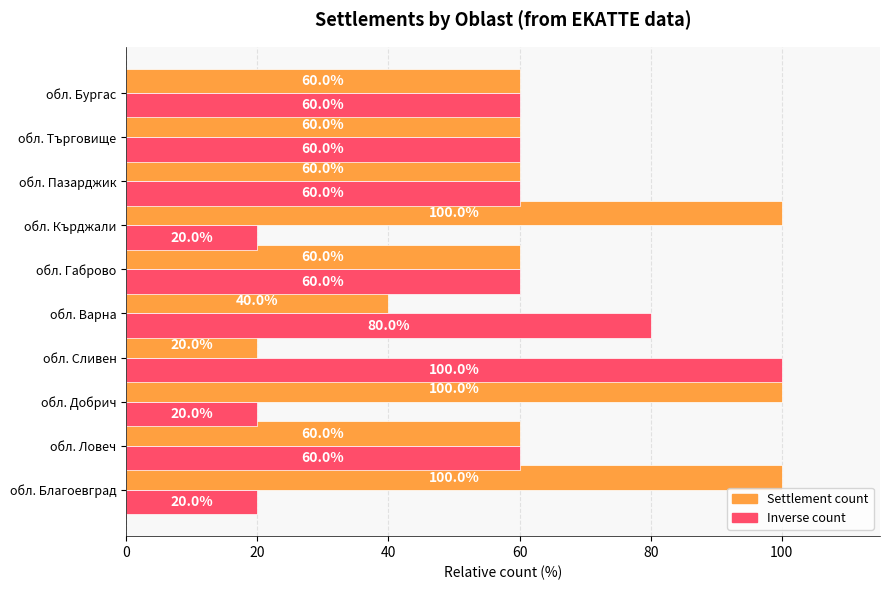

What is the maximum value shown in the chart?

100